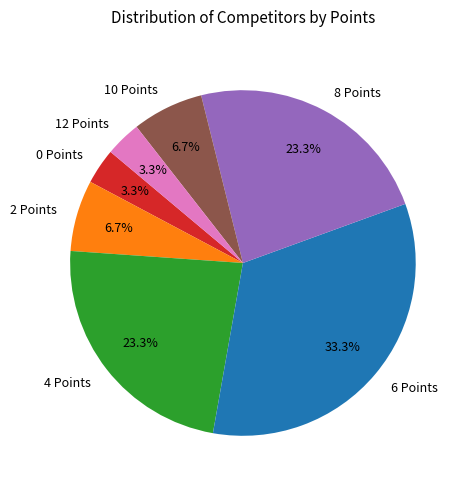

Is it true that 8 Points is 13% of the pie?

False